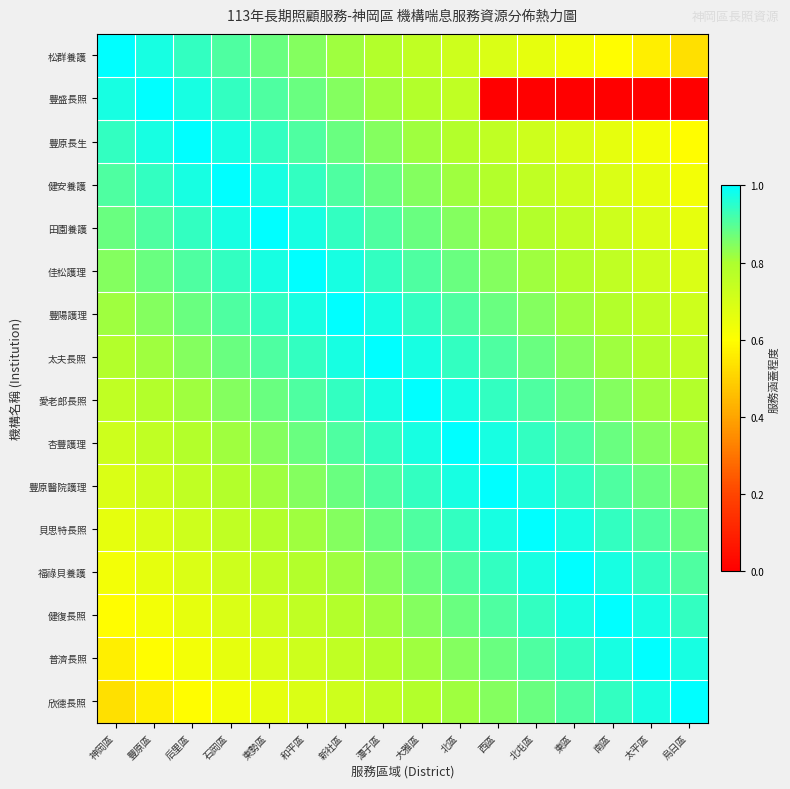

Between 石岡區 and 北屯區, which series saw the biggest shift?

豐盛長照